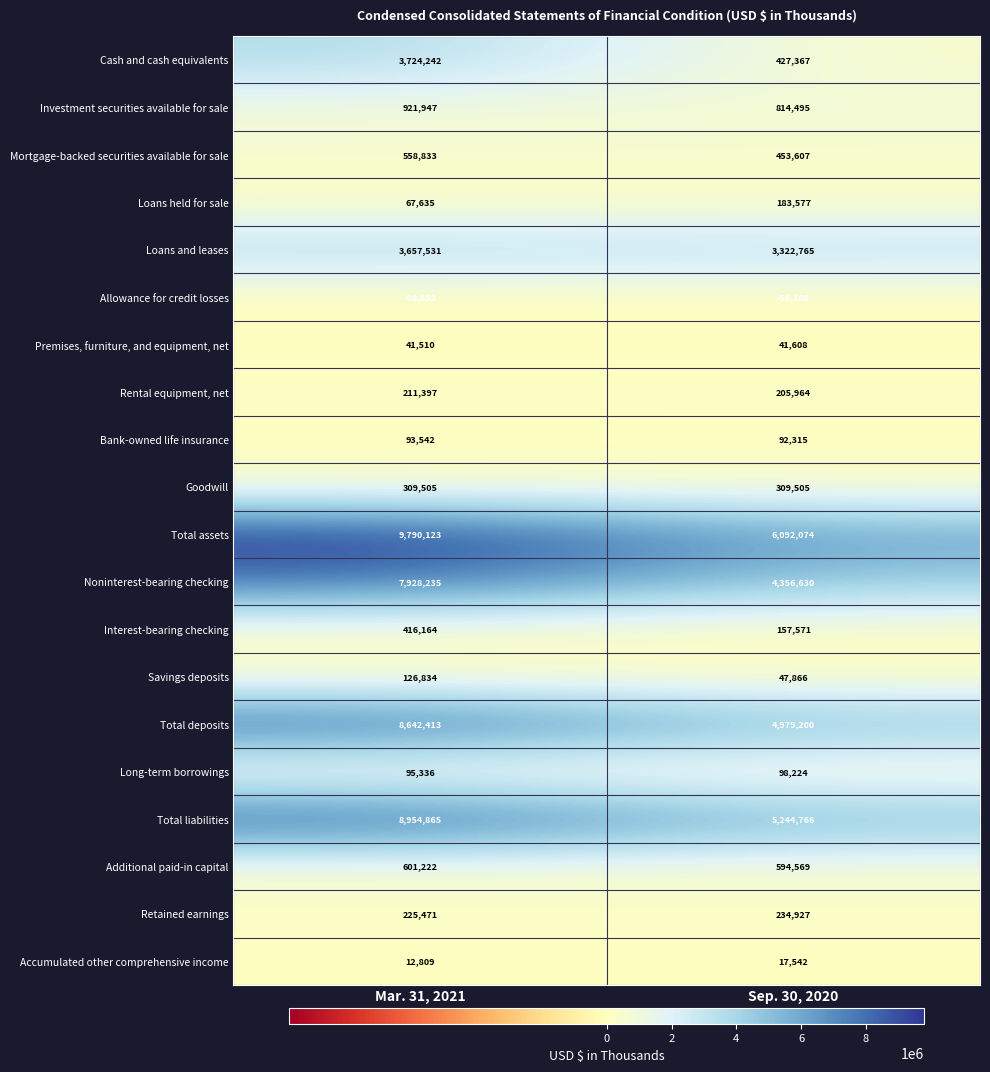

The value of Allowance for credit losses at Sep. 30, 2020 is -38276. True or false?

False